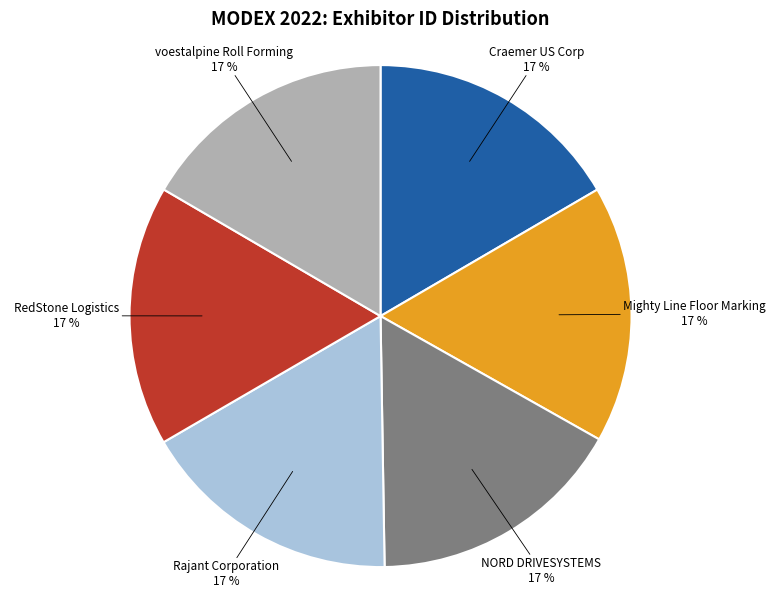

Is there any slice that represents more than half of the pie?

No